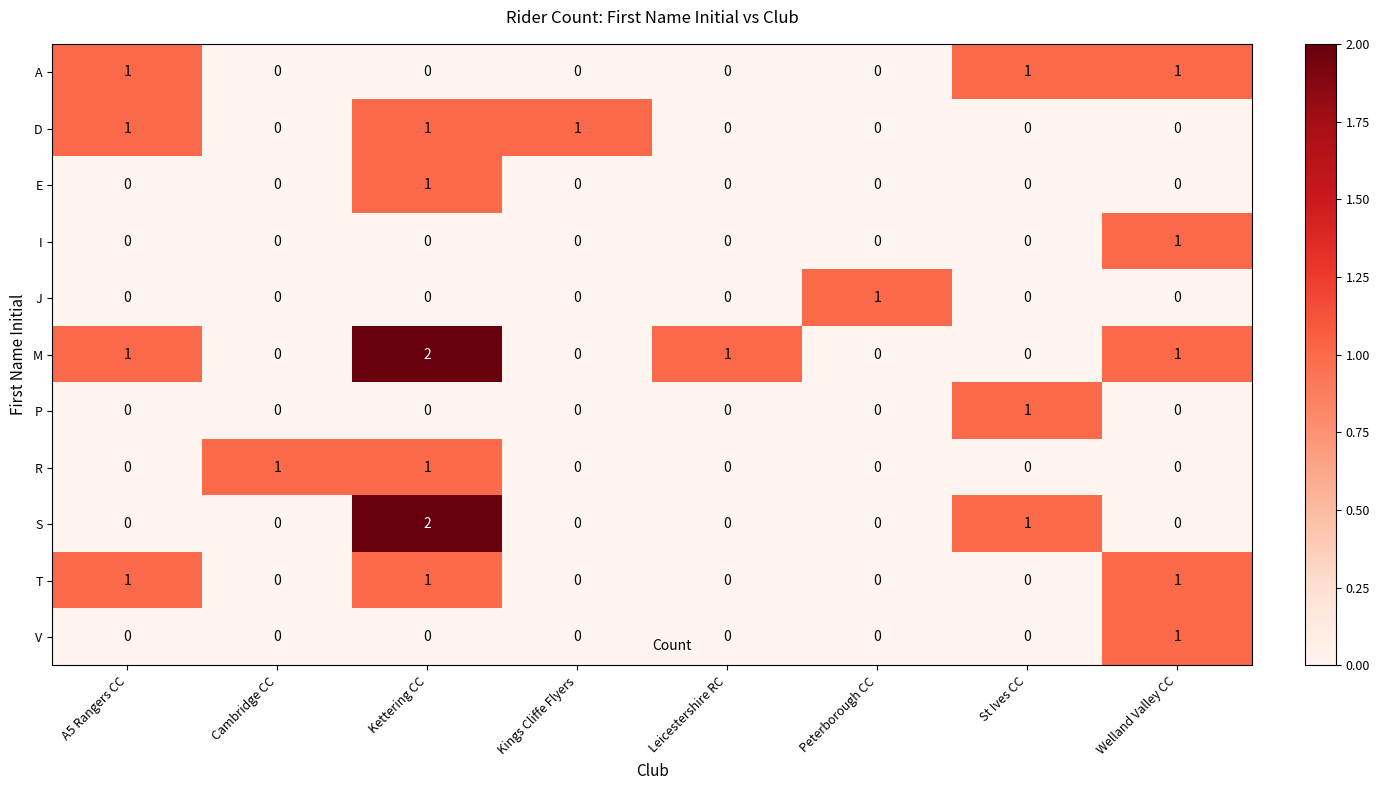

Is it true that S equals -1 at Welland Valley CC?

False